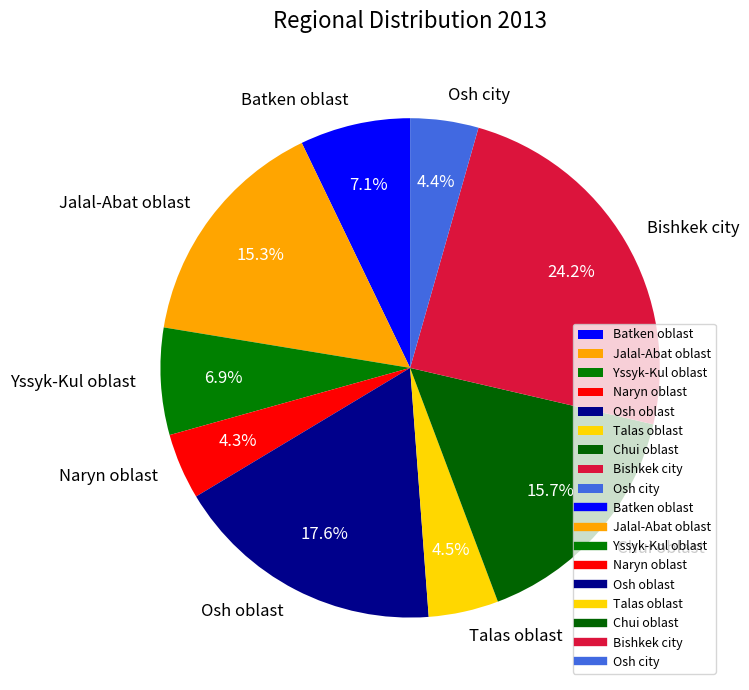

To the nearest percent, what is the difference between the largest and smallest slice percentages?

20%